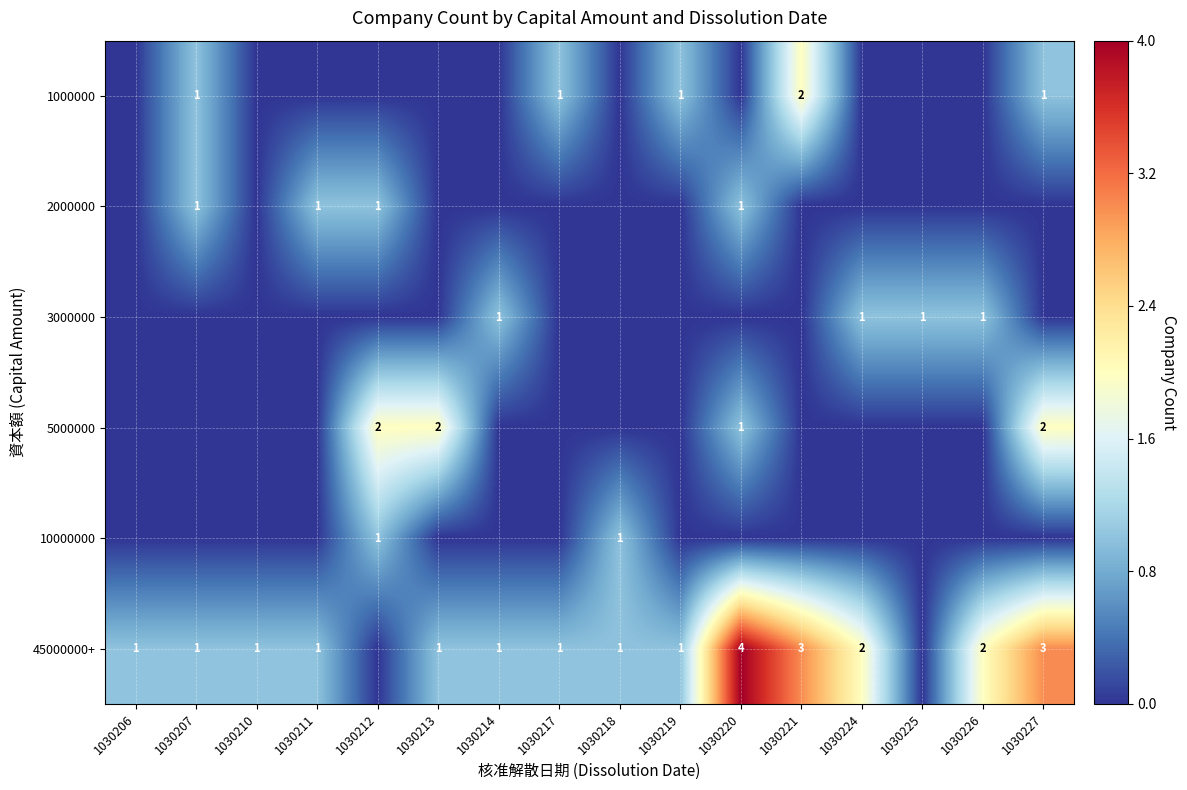

The 45000000+ series shows 1 at 1030227. True or false?

False